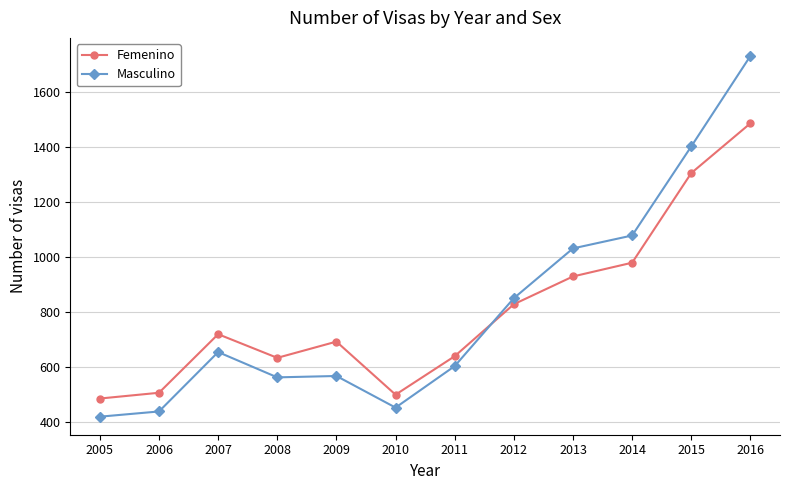

The value of Femenino at 2015 is 386. True or false?

False